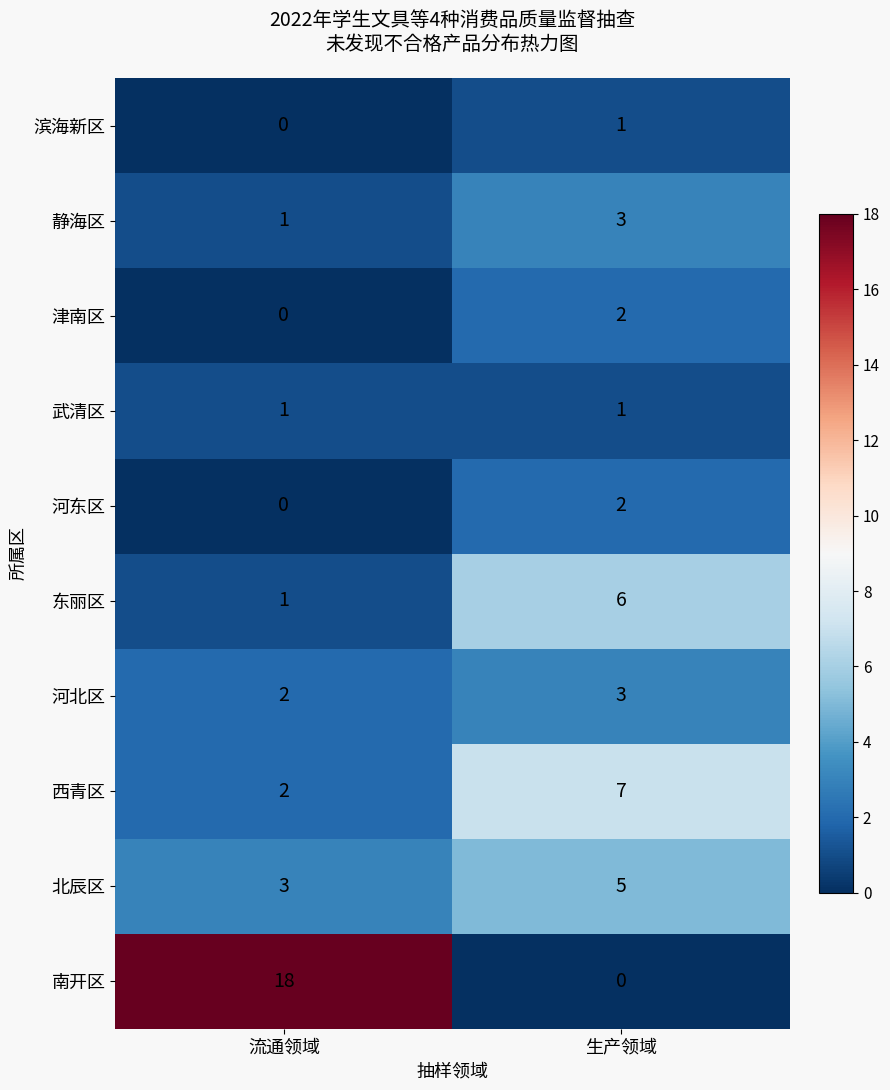

Count the number of data series in this chart.

10